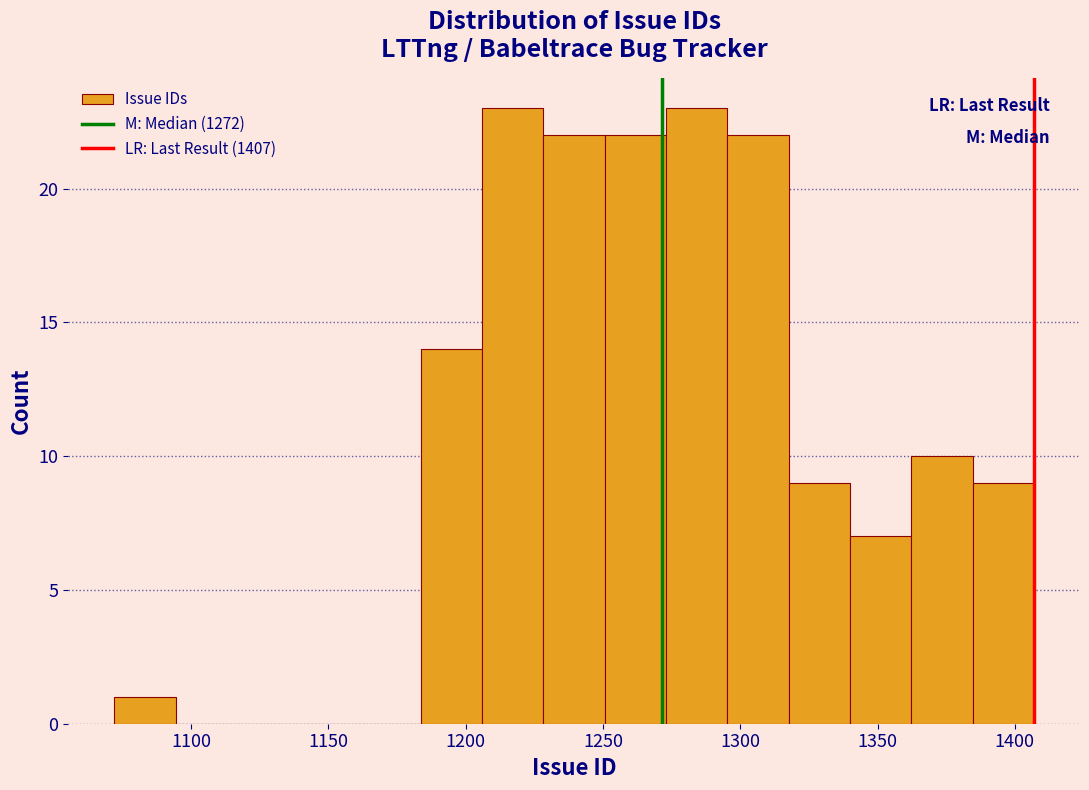

Reading left to right, list every bar in this chart as the range it spans on the x-axis followed by its height. Neither the bar edges nor the heights are printed on the chart, so give them approximately, as read against the axes.

1070 to 1095: 1
1095 to 1115: 0
1115 to 1140: 0
1140 to 1160: 0
1160 to 1185: 0
1185 to 1205: 14
1205 to 1230: 23
1230 to 1250: 22
1250 to 1275: 22
1275 to 1295: 23
1295 to 1320: 22
1320 to 1340: 9
1340 to 1360: 7
1360 to 1385: 10
1385 to 1405: 9